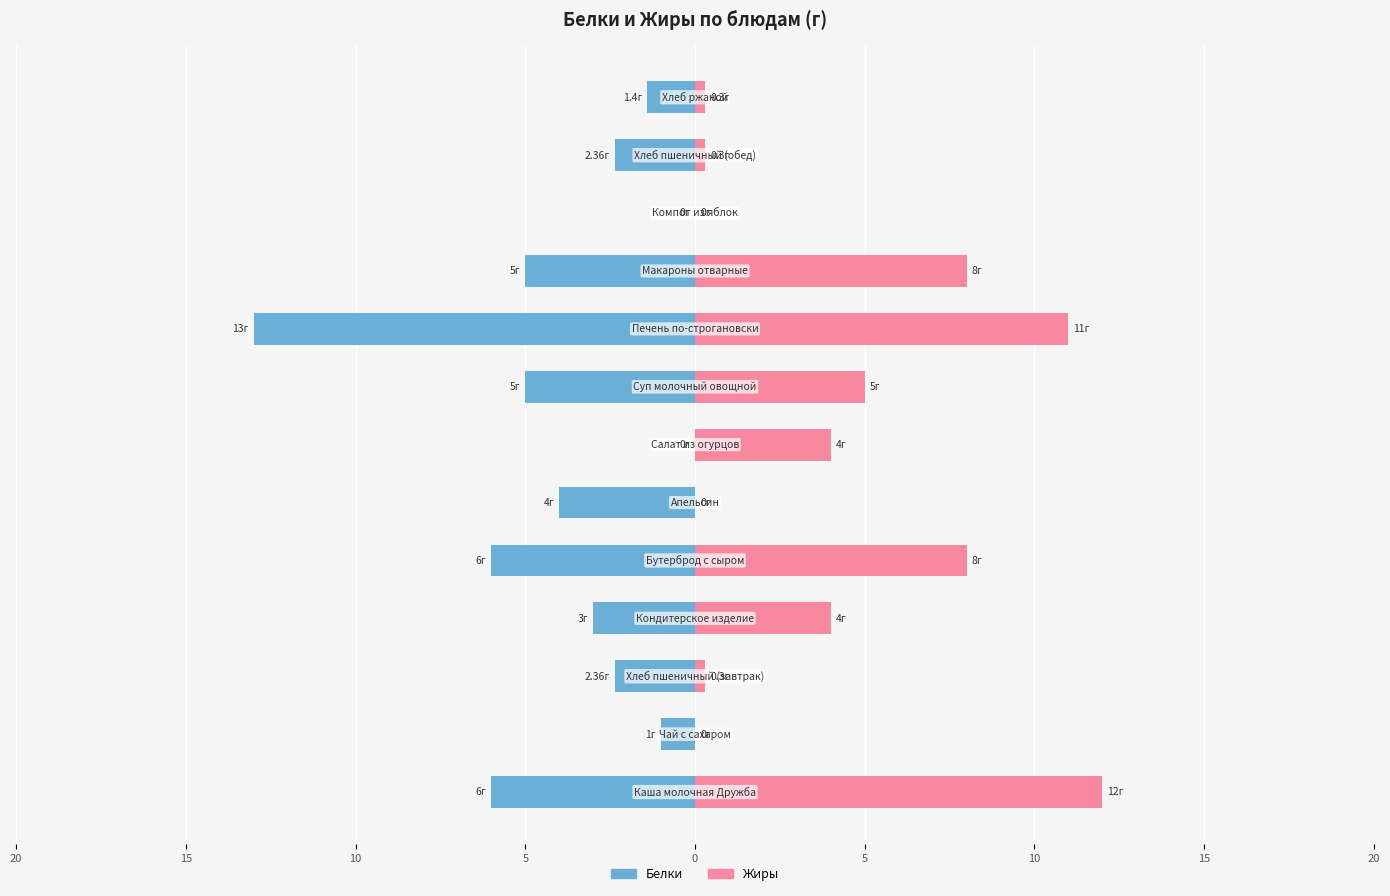

At 10, list the series in order from smallest to largest.

Белки, Жиры